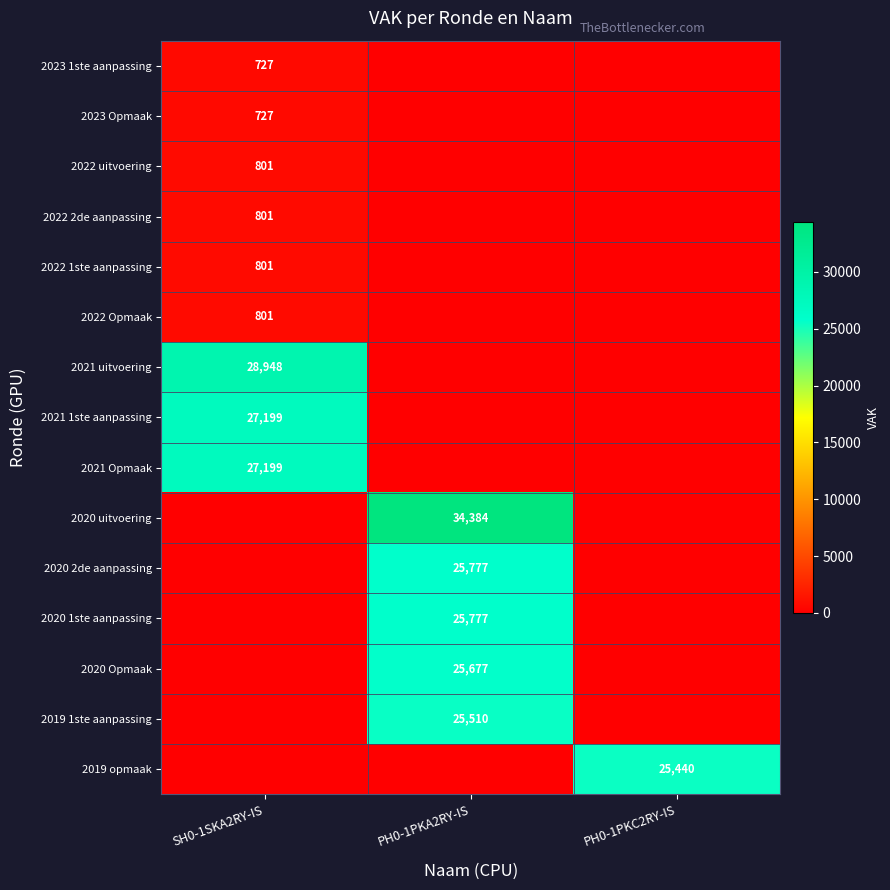

How many series are shown in this chart?

15